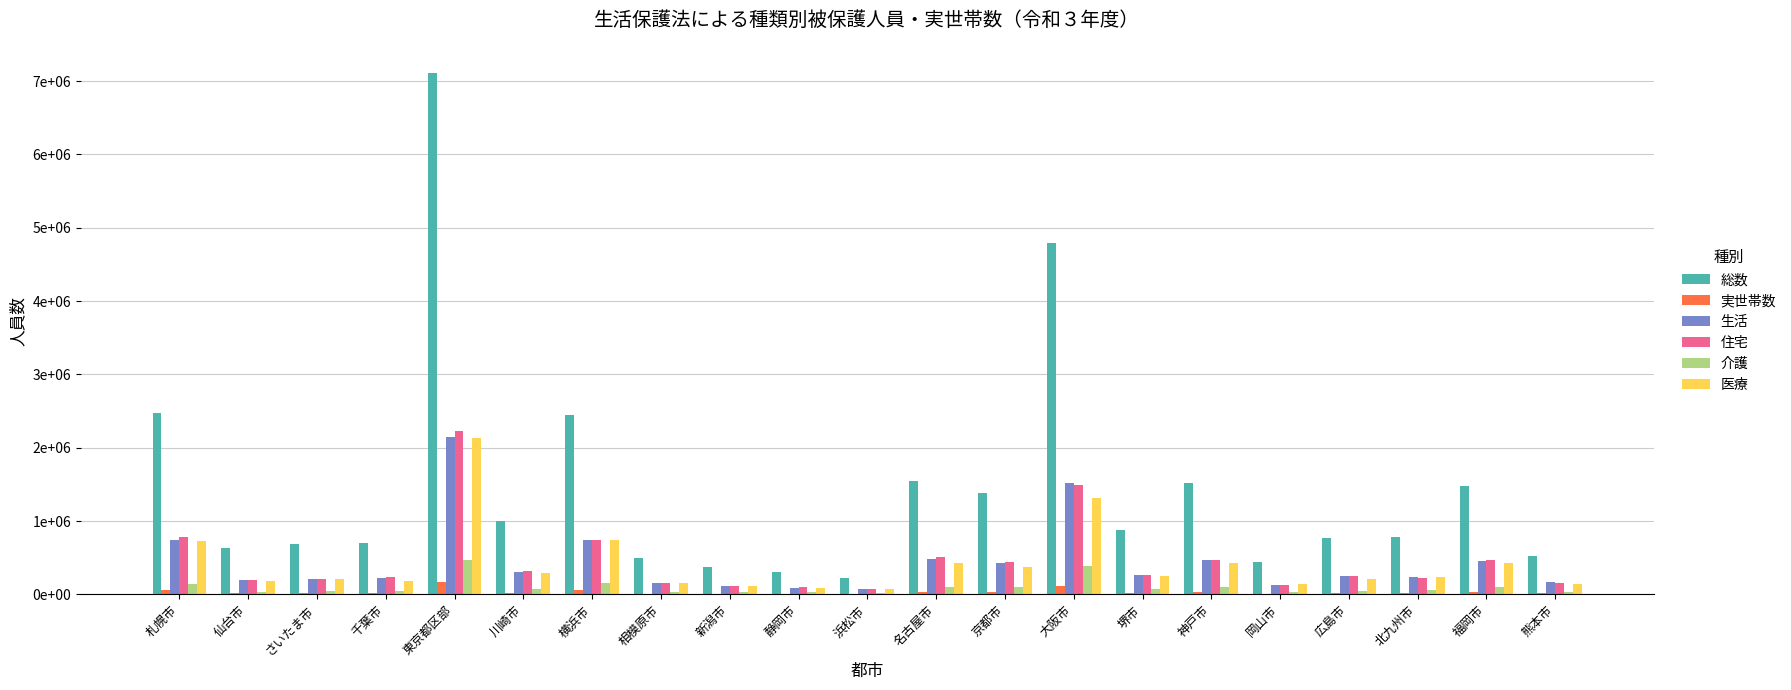

At which label does 実世帯数 first exceed 18430?

札幌市